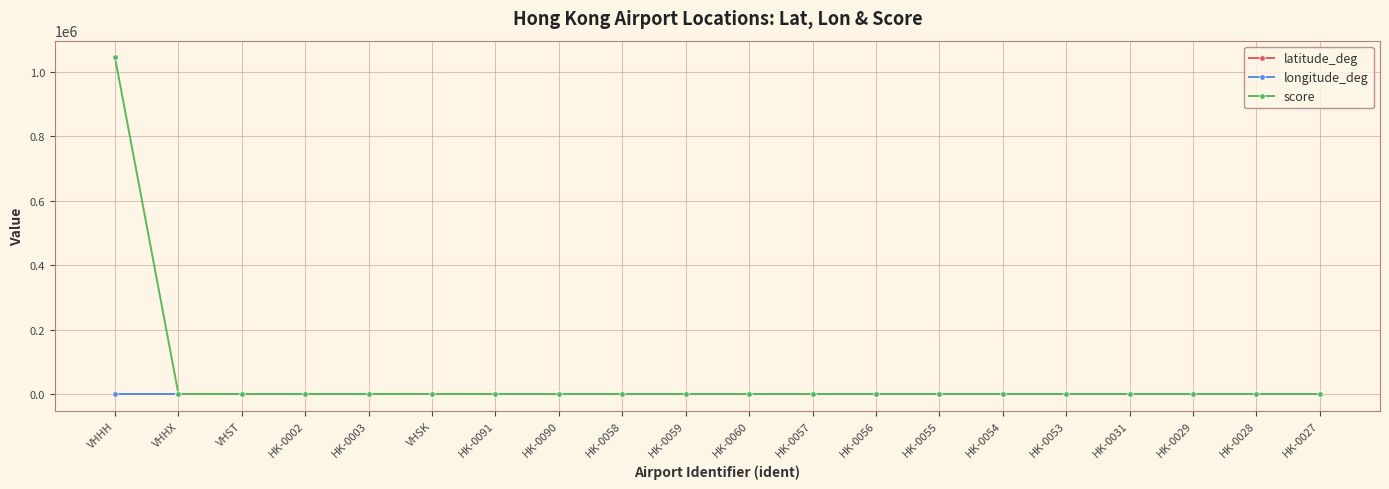

Which series has the largest range (max minus min)?

score